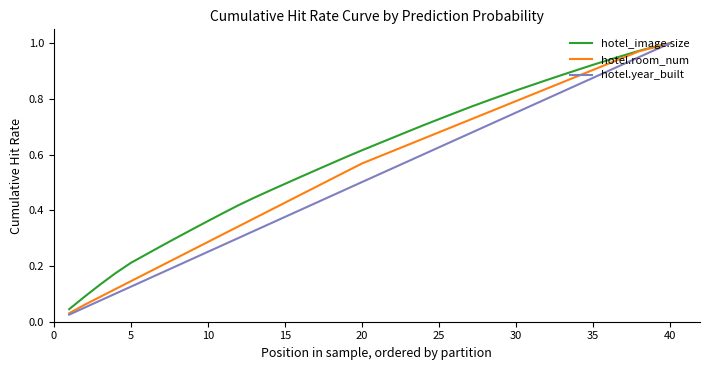

List the series in order of their overall mean, lowest first.

hotel.year_built, hotel.room_num, hotel_image.size